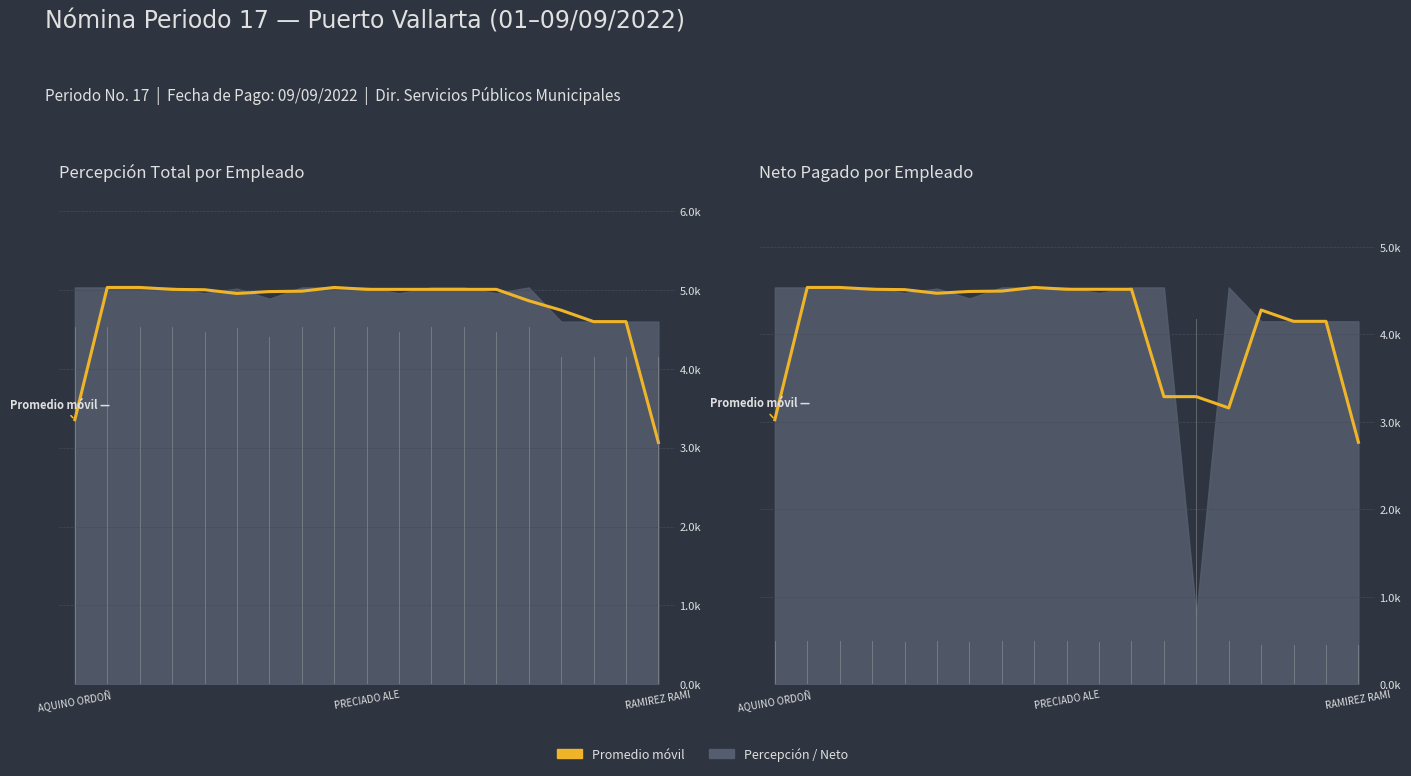

How many points are higher than both their immediate neighbors (excluding endpoints)?

2